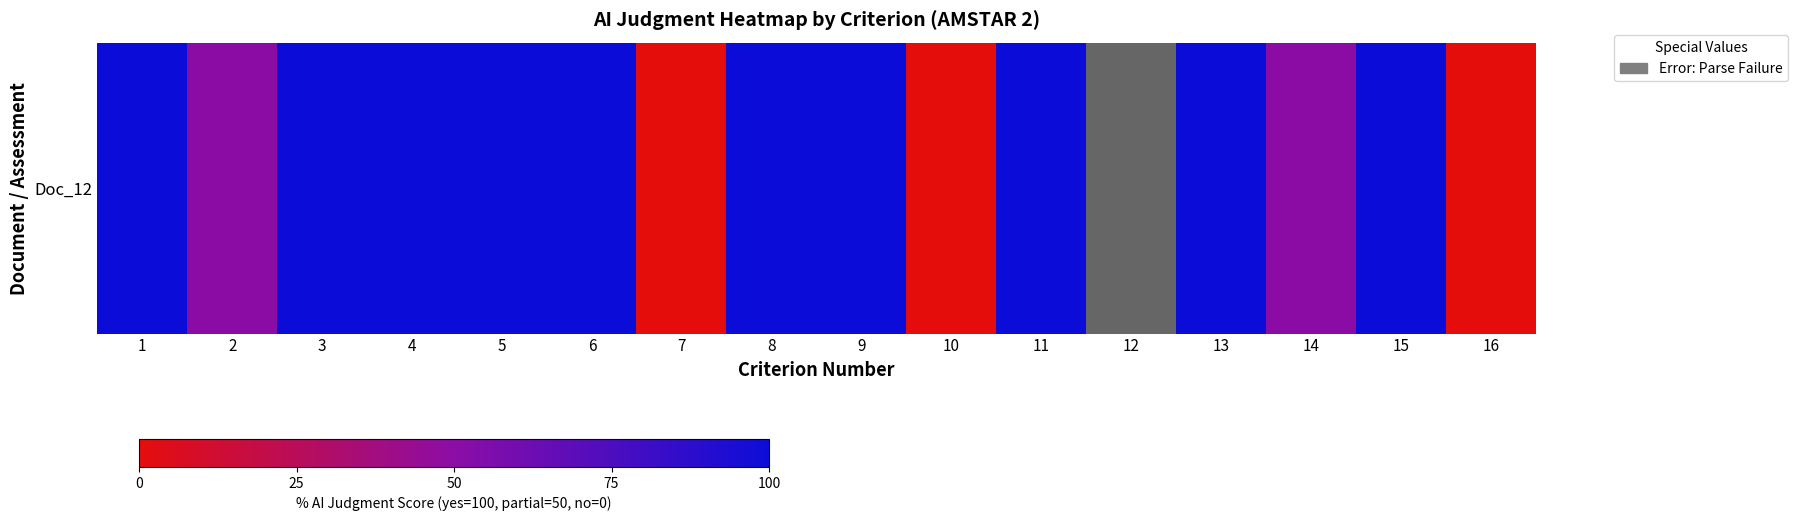

What is the sum of the values at 7 and 6?

100.0